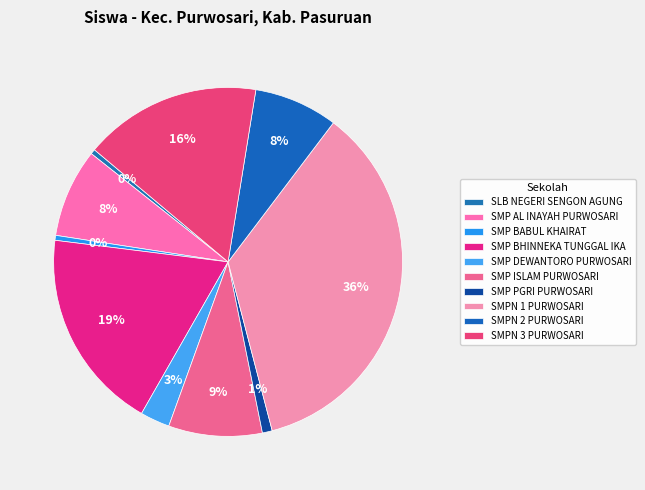

What is the largest slice in the pie chart?

SMPN 1 PURWOSARI